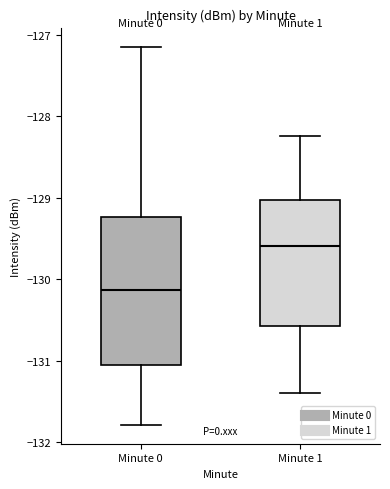

Reading left to right, transcribe this box plot: for each box, give where its median line is, the range the box spans, and where its two whiskers end, as read against the y-axis. The values are not printed on the chart, so give them approximately, as read against the axis.

Minute 0: median -130.1, box -131.1 to -129.2, whiskers -131.8 to -127.1
Minute 1: median -129.6, box -130.6 to -129.0, whiskers -131.4 to -128.2